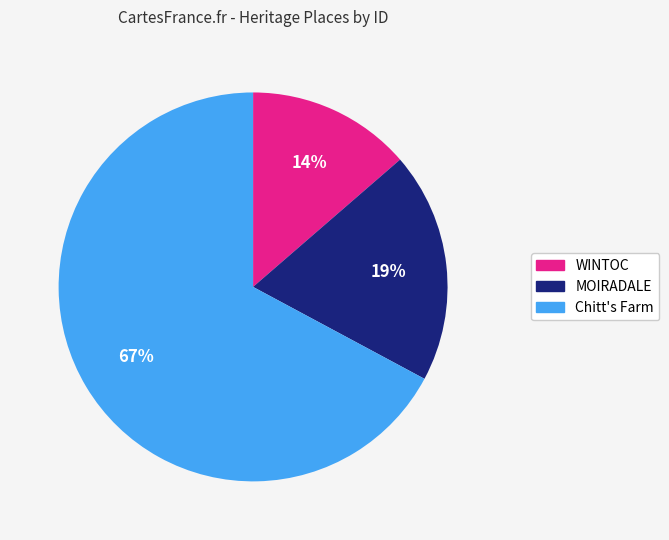

Which slice represents more than half of the pie?

Chitt's Farm